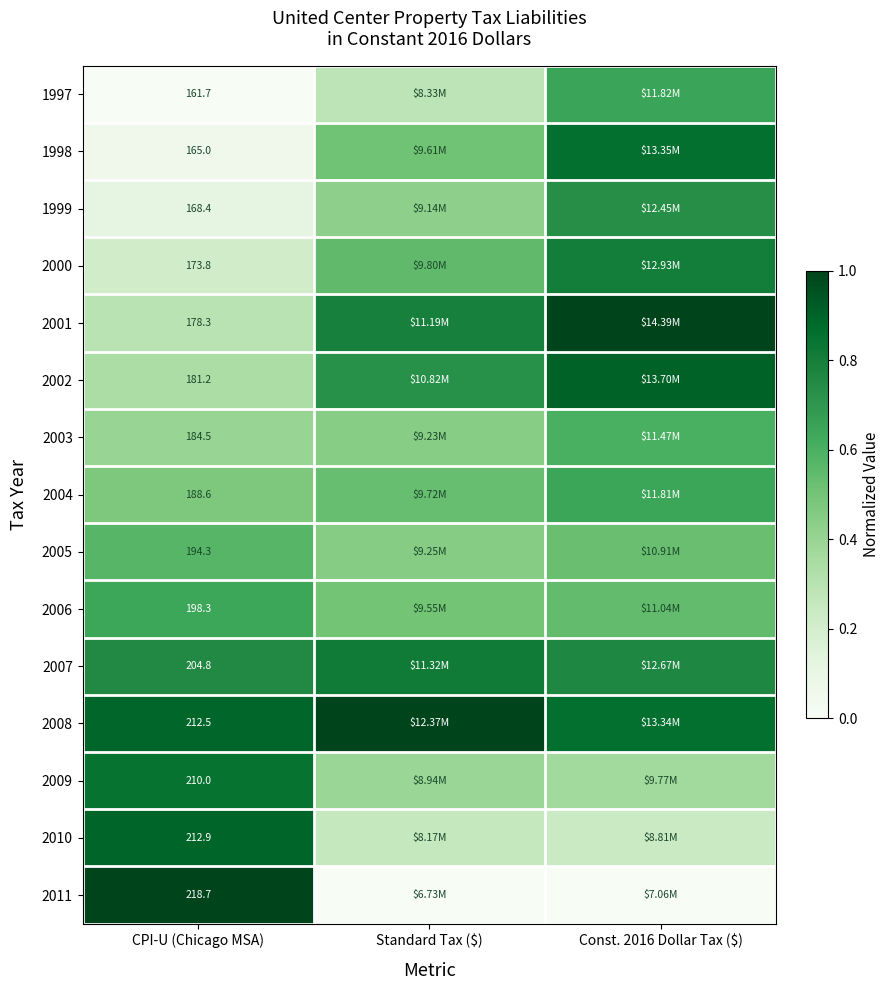

At which label does 2008 reach its peak?

Standard Tax ($)